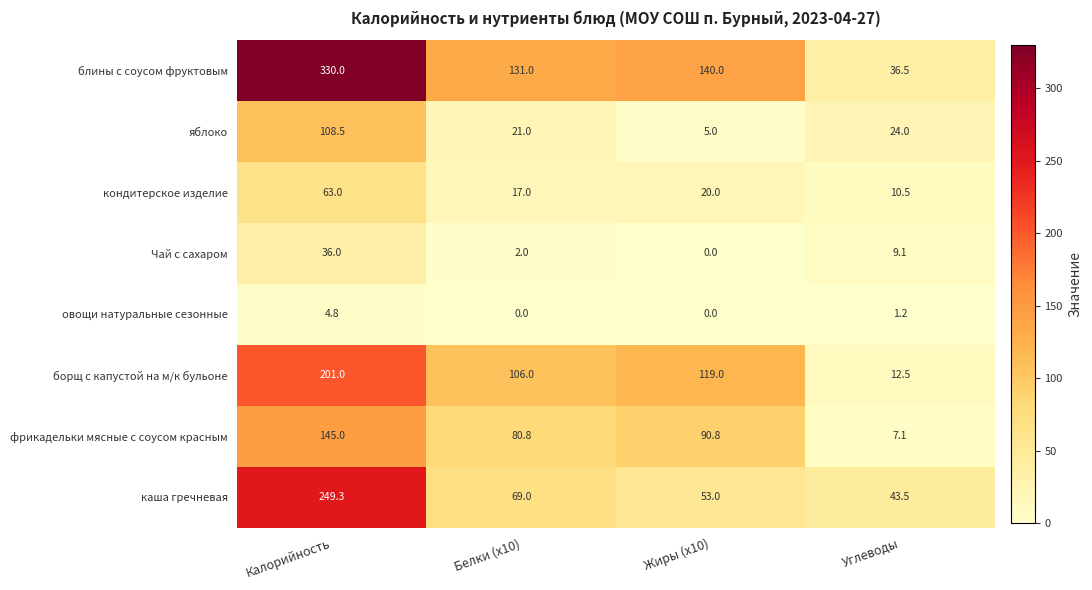

Which series has the largest total across all categories?

блины с соусом фруктовым